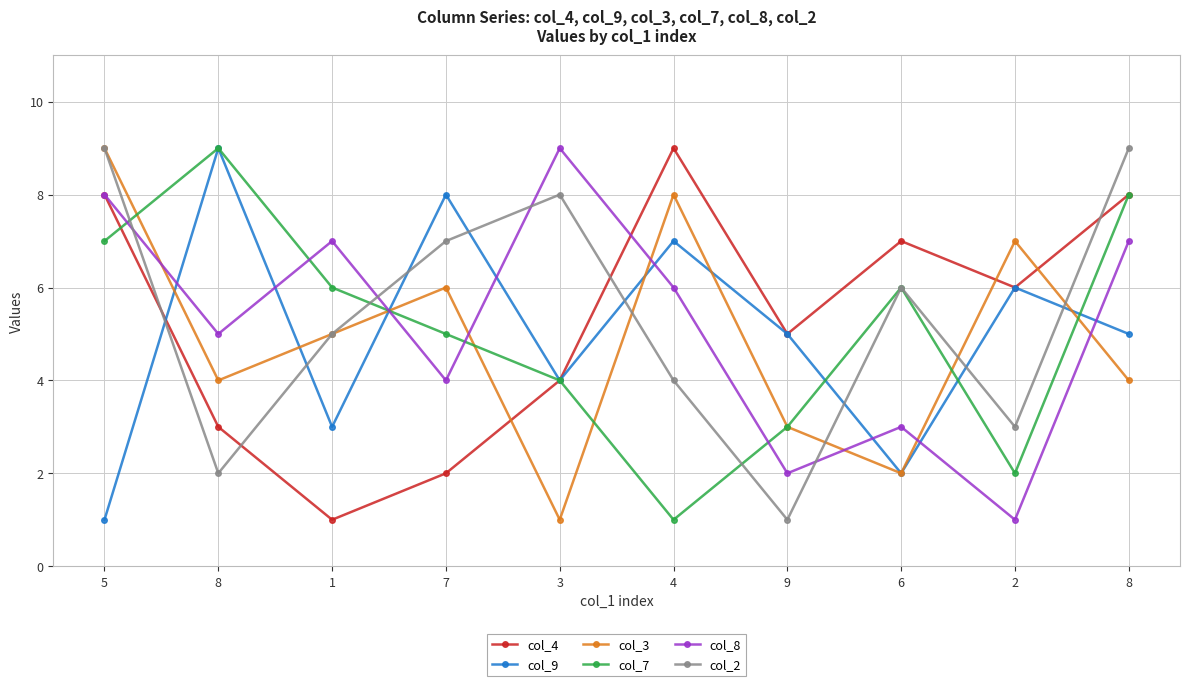

Is the value of col_8 at 1 greater than the value of col_7 at 9?

Yes